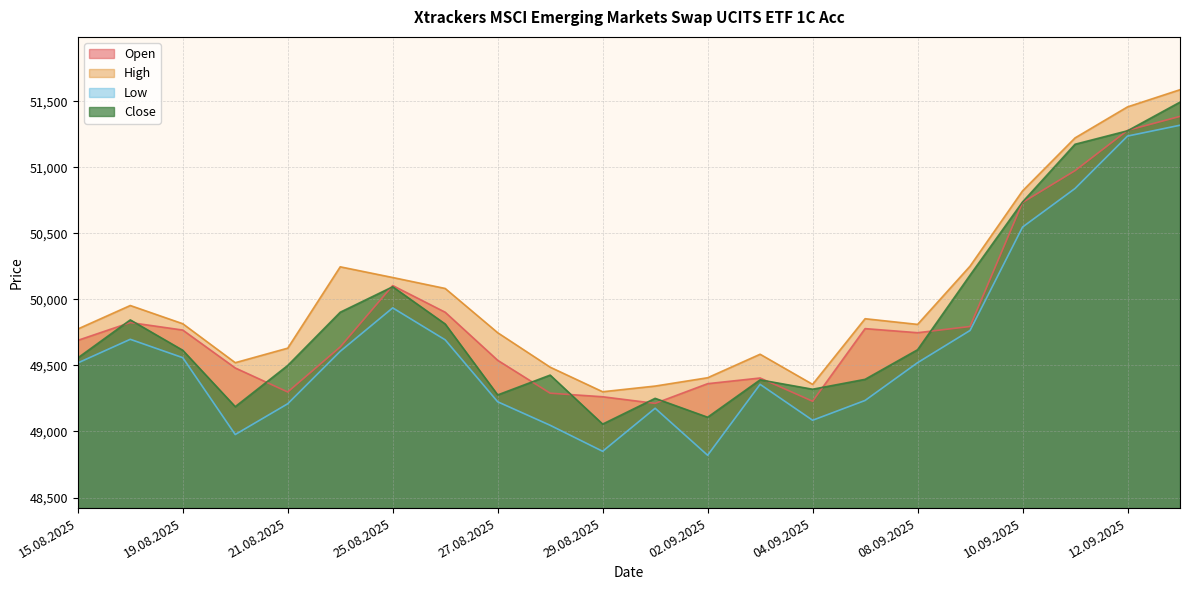

What is the total value across all series at 25.08.2025?

200303